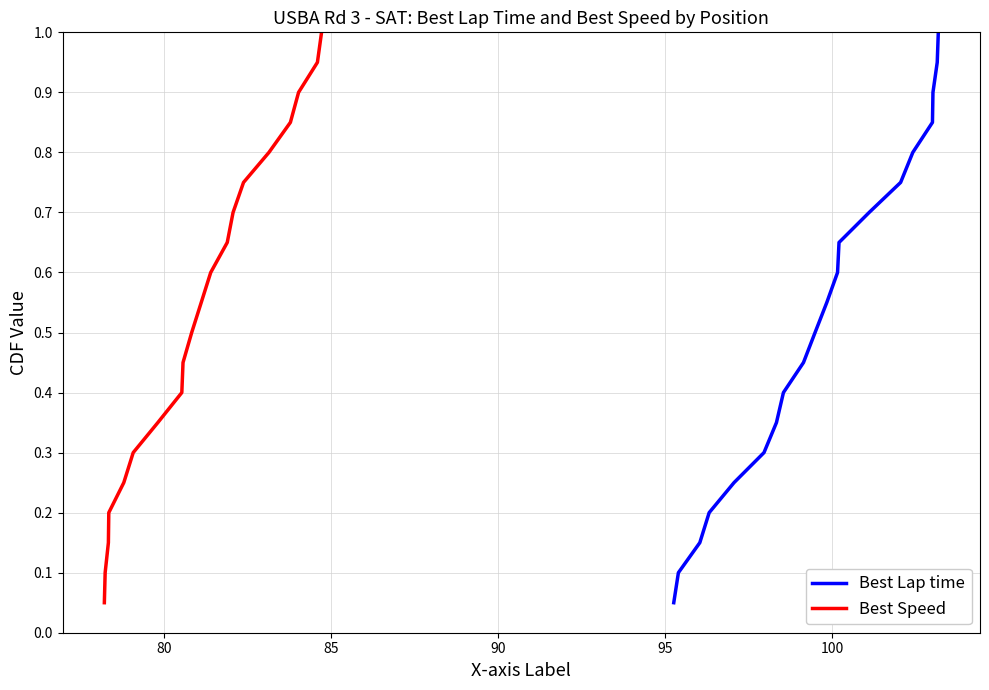

What are all the series names shown in the legend?

Best Lap time, Best Speed